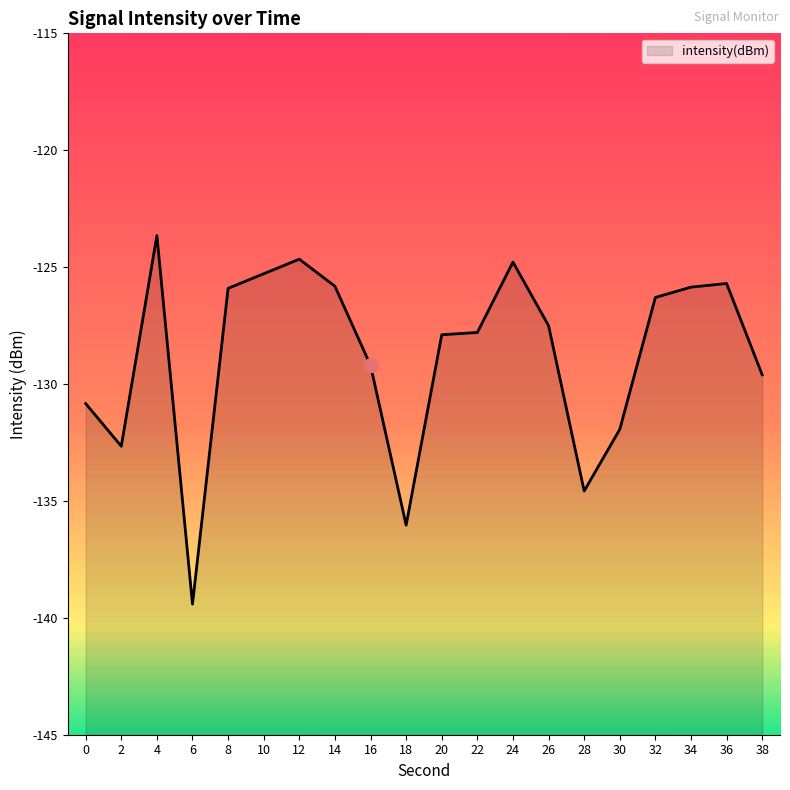

How many lines are shown in the chart?

1